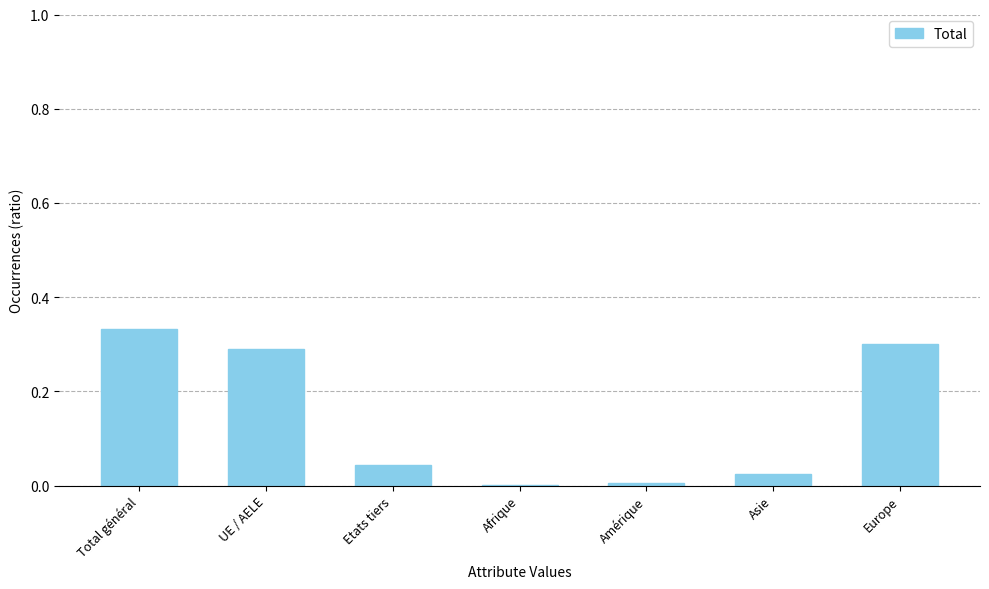

At which category does the chart reach its peak across all series?

Total général